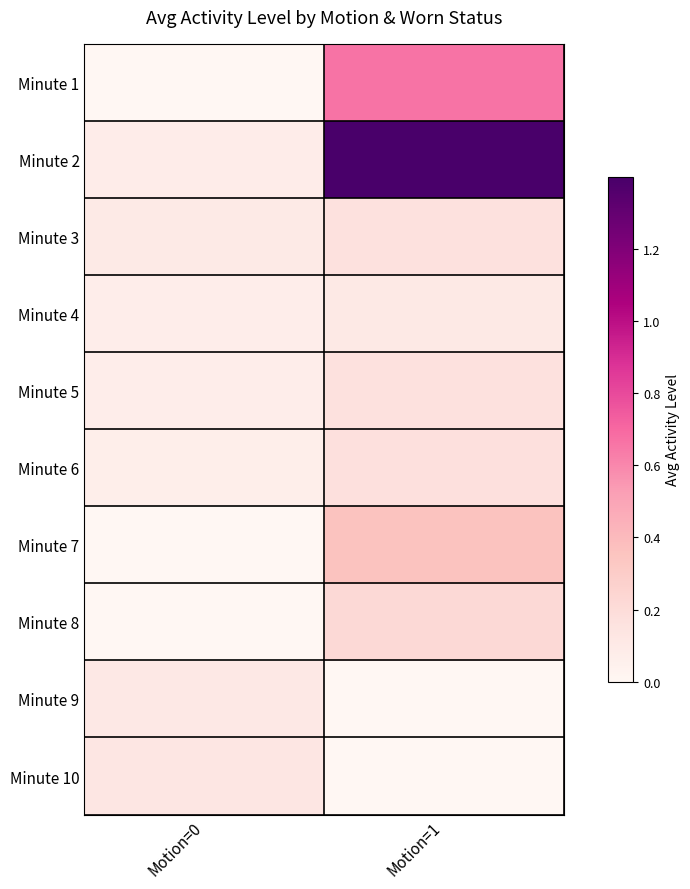

Which series has the largest range (max minus min)?

Minute 2